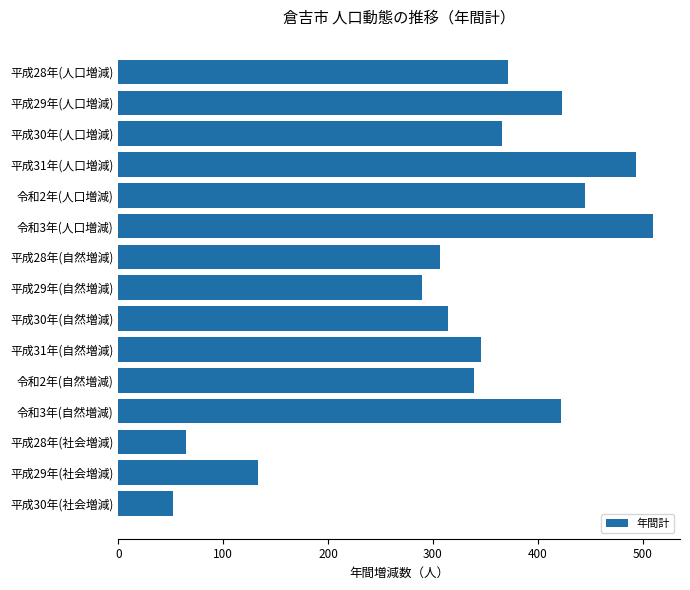

What is the value of the 13th bar from the top?

65